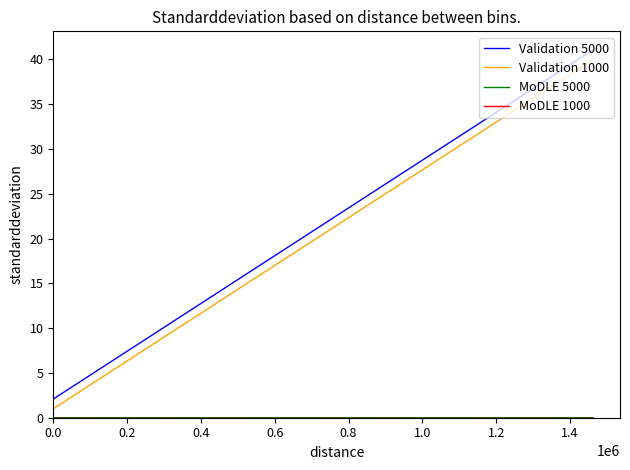

What is the highest value of the Validation 1000 series?

40.0